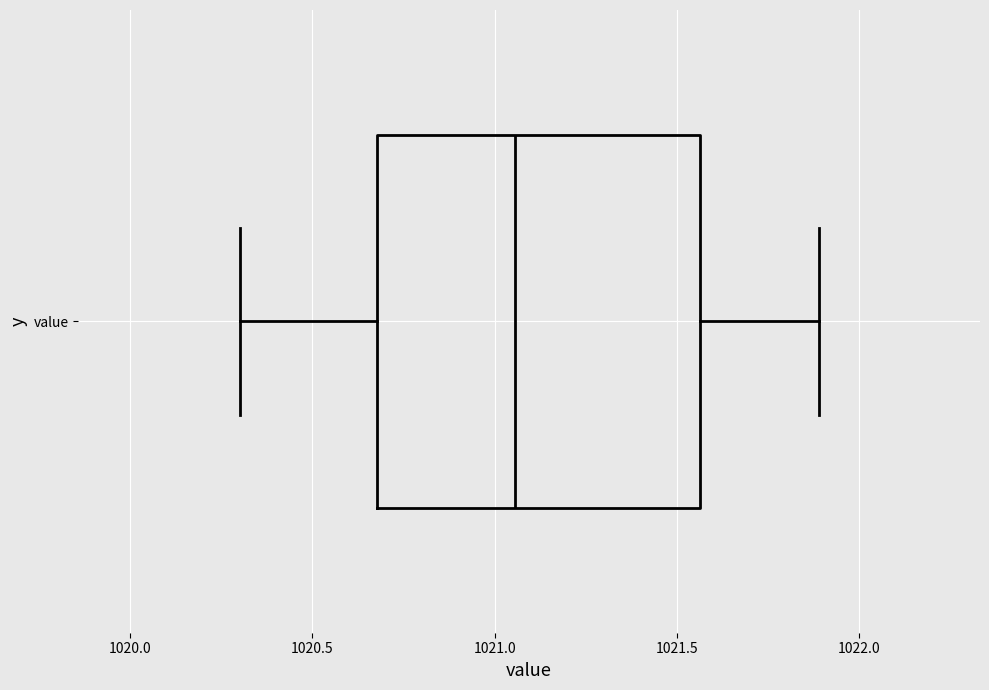

Read this box plot against the x-axis: the position of the median line, the range covered by the box, and the ends of both whiskers. The values are not printed on the chart, so give them approximately, as read against the axis.

median 1021.05, box 1020.70 to 1021.55, whiskers 1020.30 to 1021.90